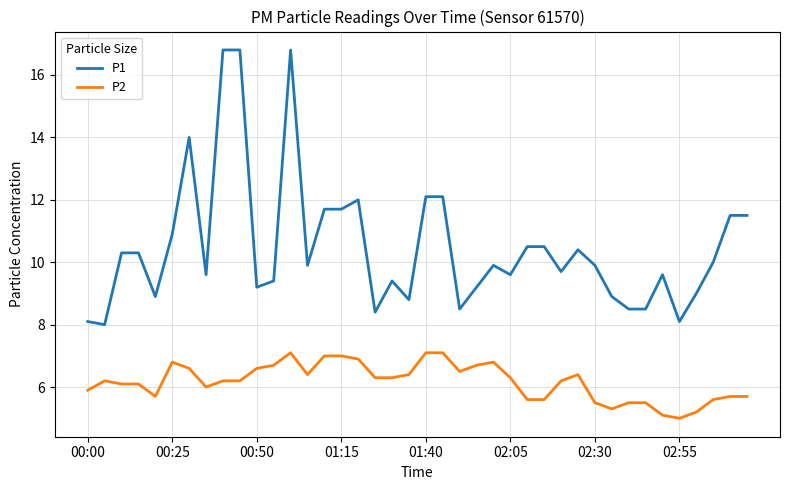

True or false: P1 and P2 intersect in this chart.

False